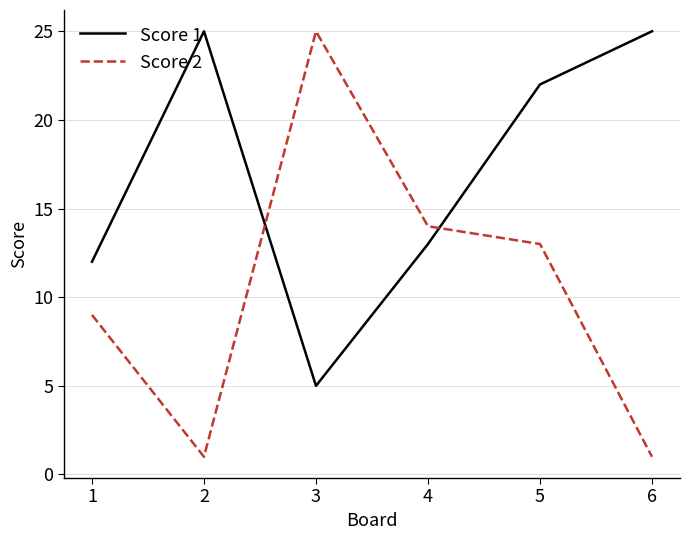

What is the difference between the highest and lowest values at 6?

24